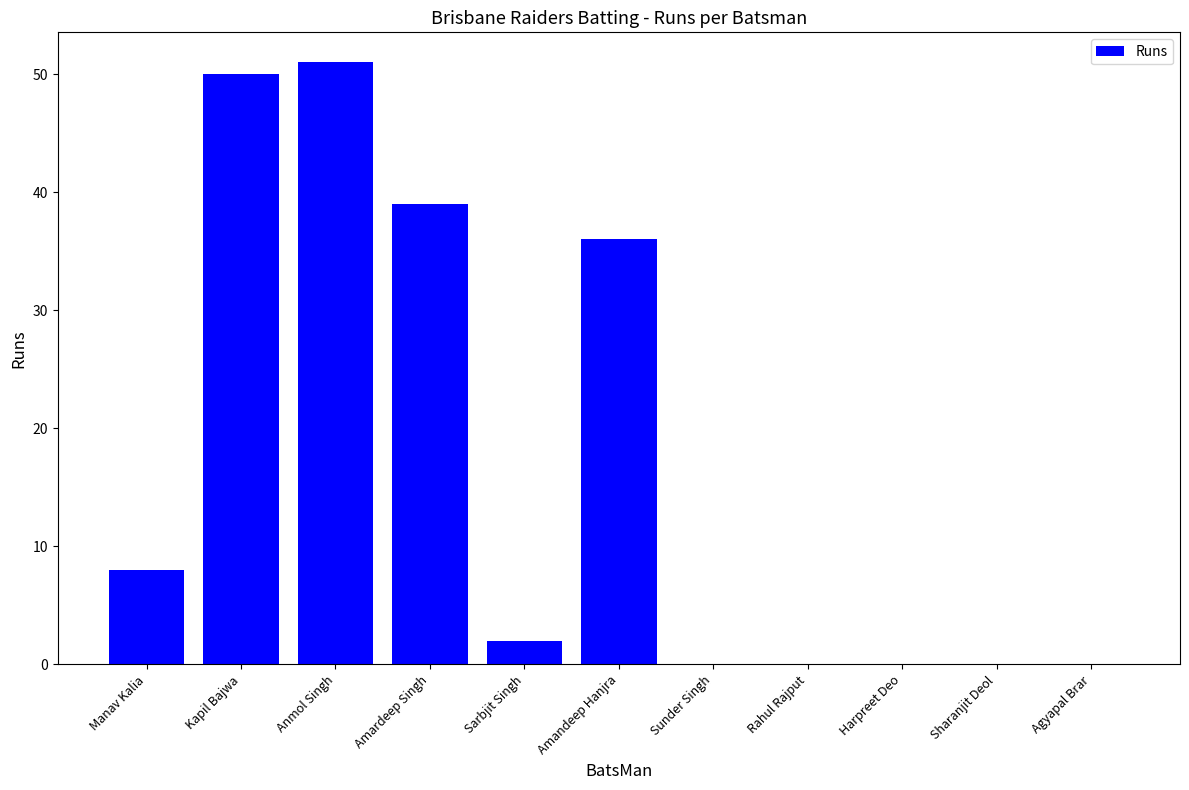

What is the change in value from Manav Kalia to Kapil Bajwa?

+42